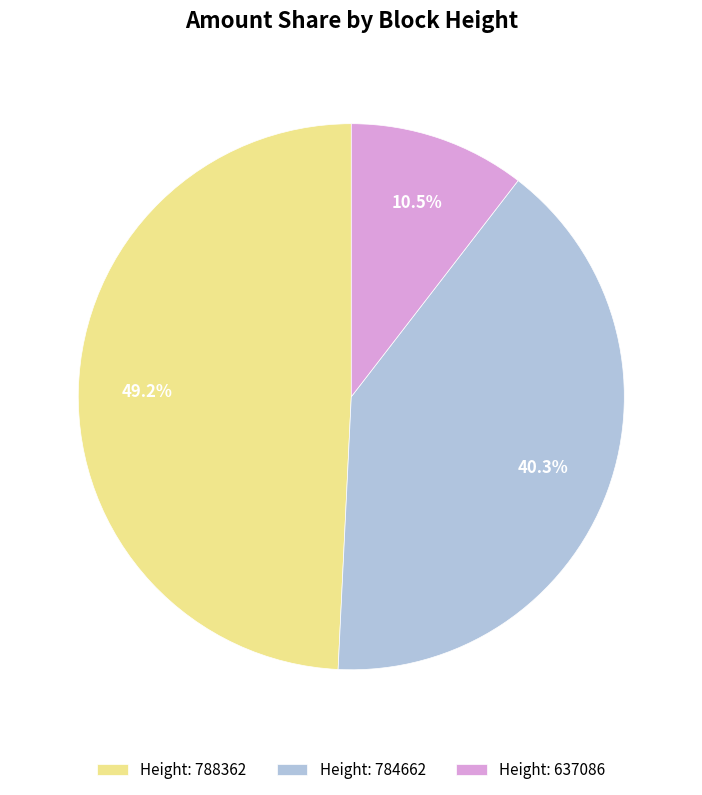

Does Height: 637086 account for over 50% of the chart?

No